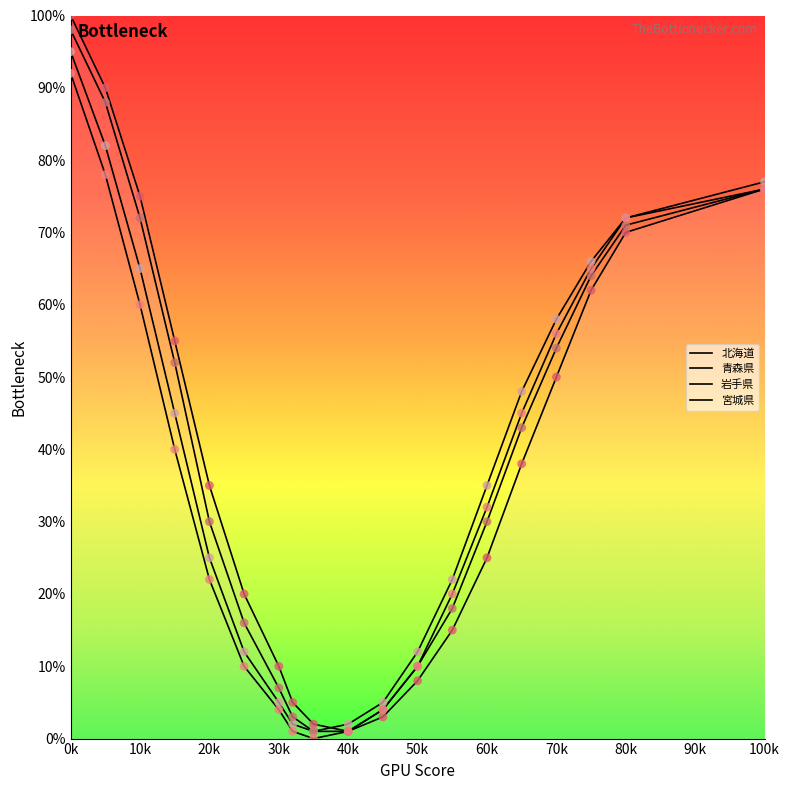

Is this an area chart (filled region under the line)?

Yes